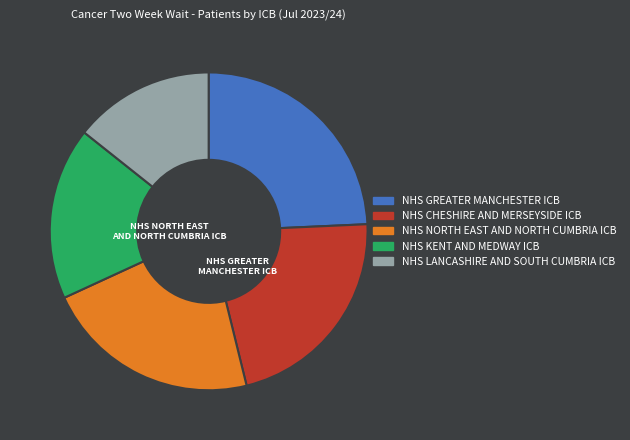

Approximately how many times larger is the value at NHS KENT AND MEDWAY ICB compared to NHS NORTH EAST AND NORTH CUMBRIA ICB?

0.8